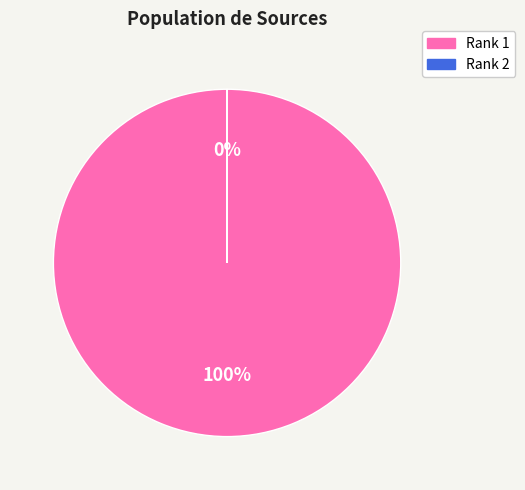

The 1 slice represents 100% of the pie. True or false?

True